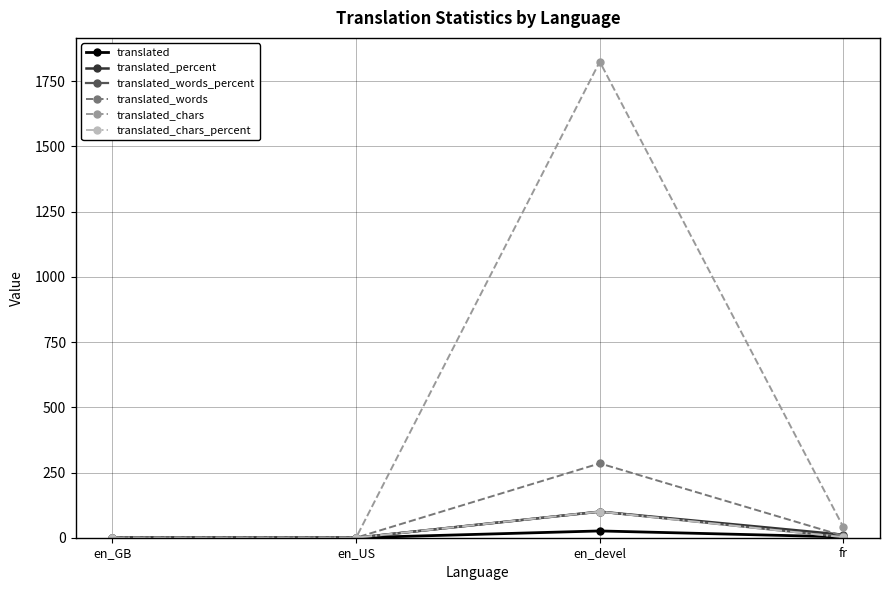

What is the spread (max minus min) of values at en_devel?

1799.0